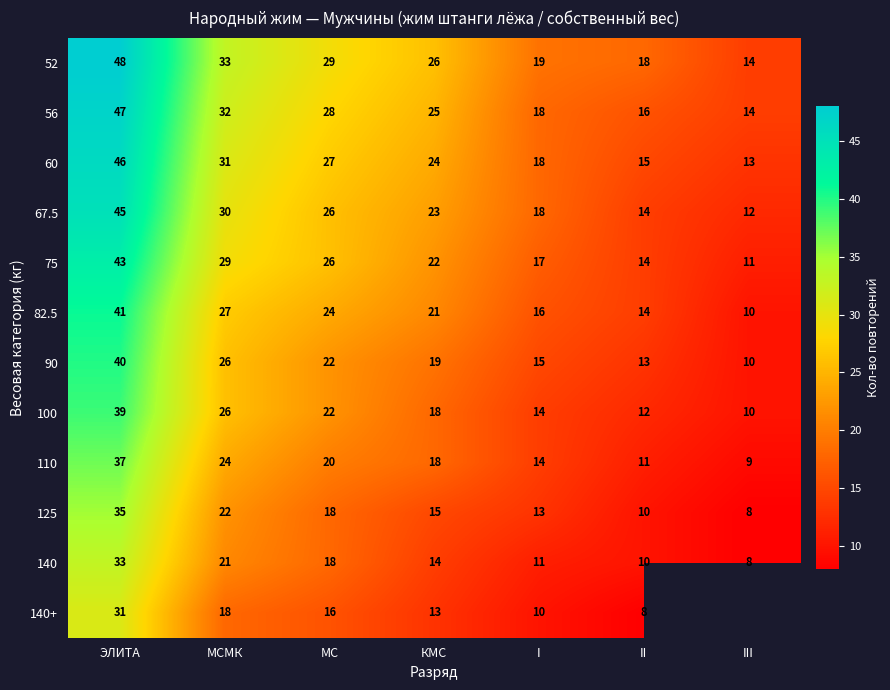

How many distinct data groups are displayed?

12